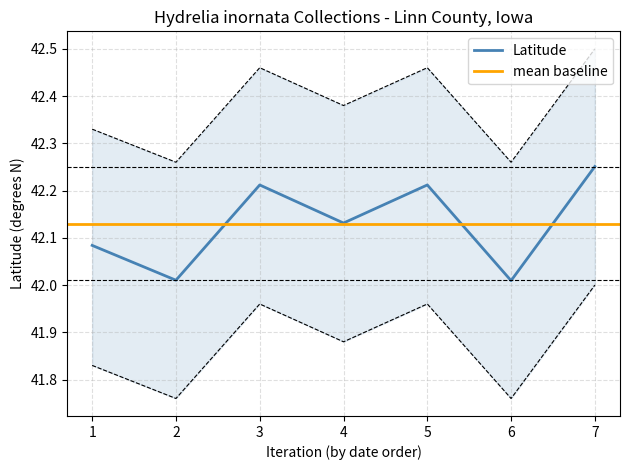

Is it true that Latitude equals 28.8 at 5?

False